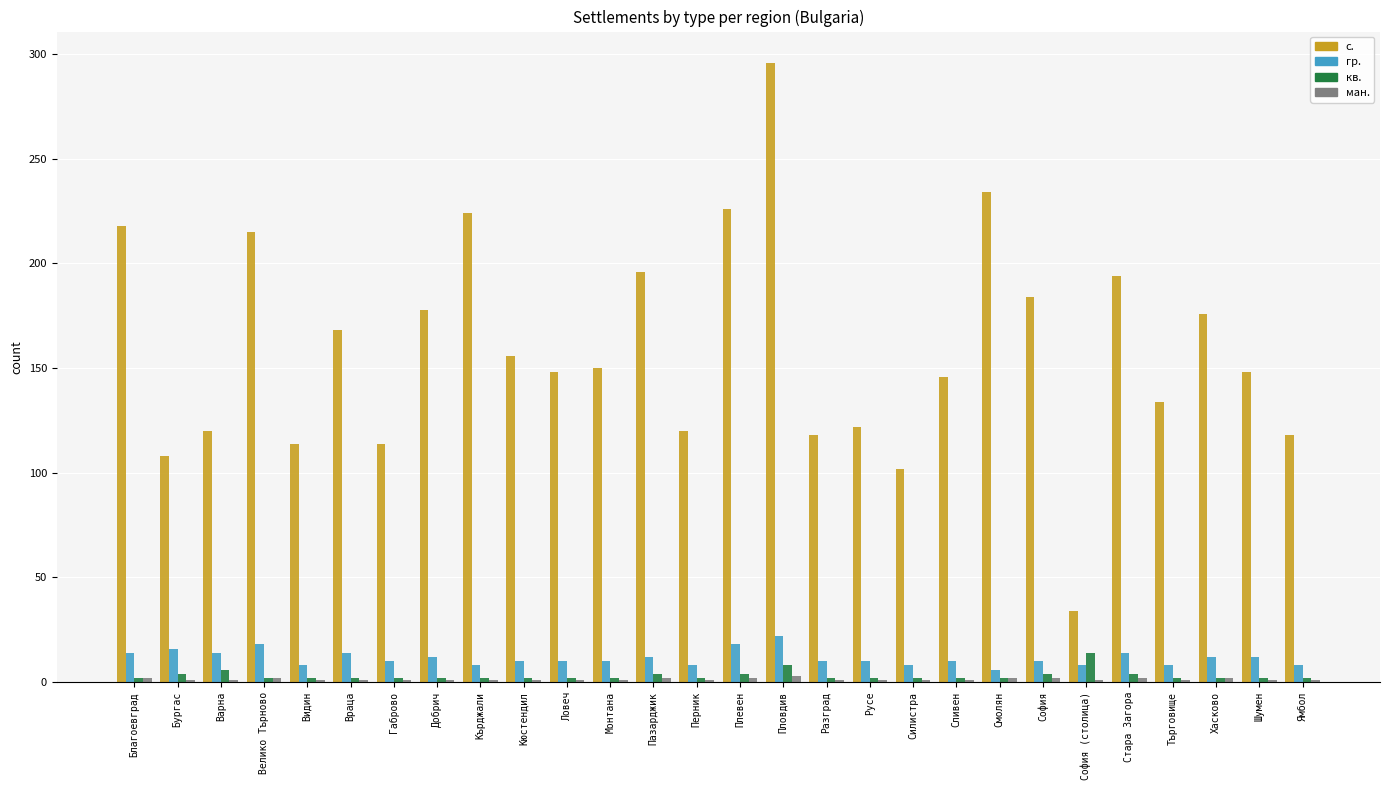

What is the sum of all с. values?

4461